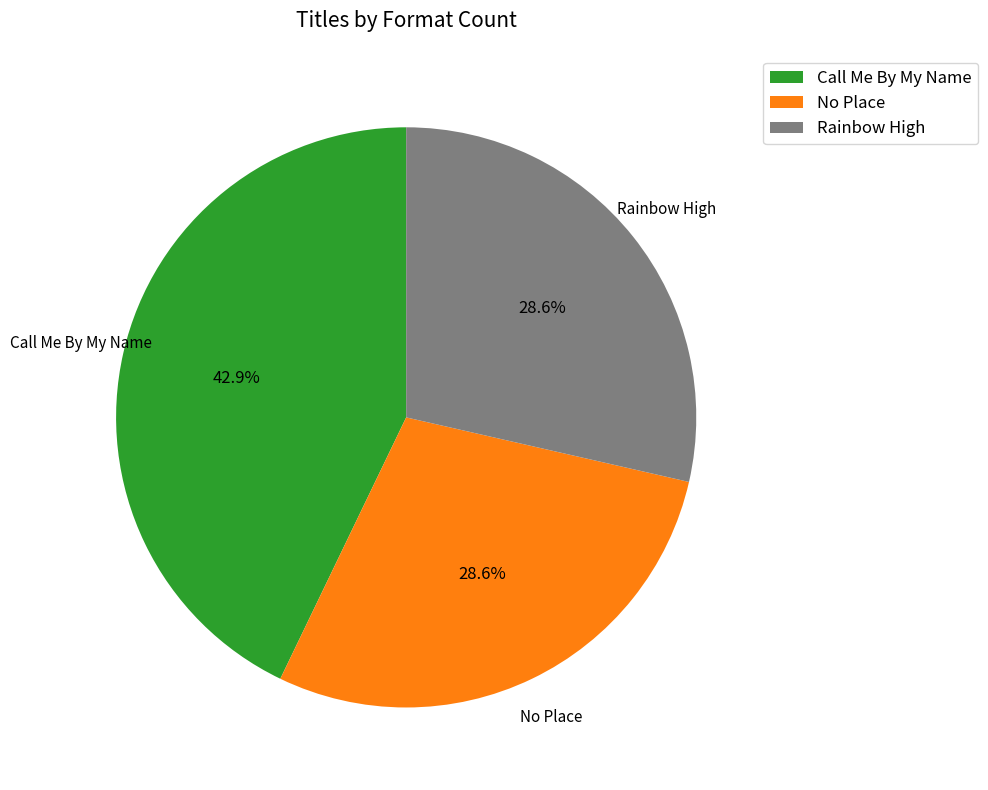

Combined, do Call Me By My Name and Rainbow High account for over 50%?

Yes